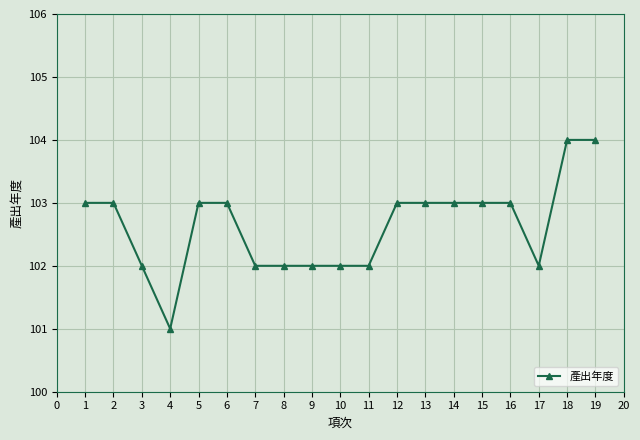

Approximately how many times larger is the value at 13 compared to 16?

1.0